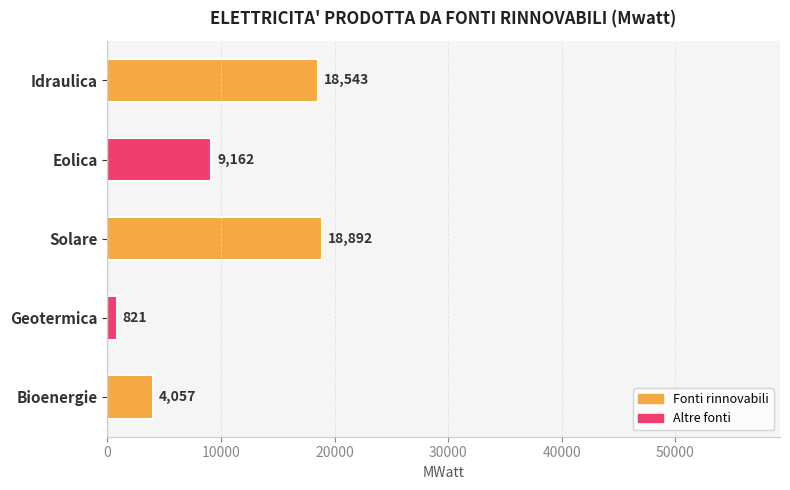

At which label is the value closest to 9856?

Eolica